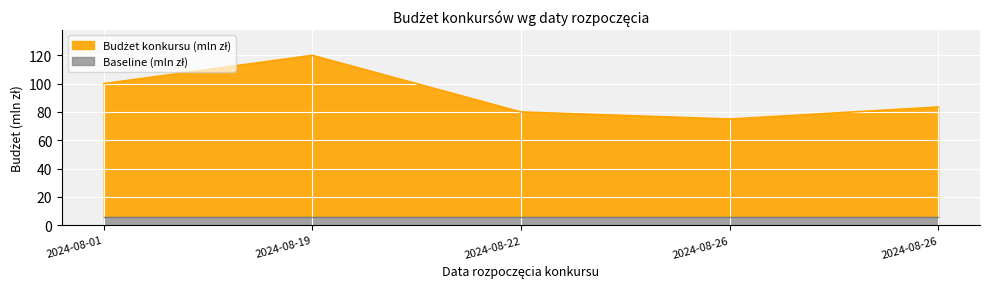

Reading right to left, extract all data points from this chart.

2024-08-26=83.5	2024-08-26=75.0	2024-08-22=80.0	2024-08-19=120.0	2024-08-01=100.0